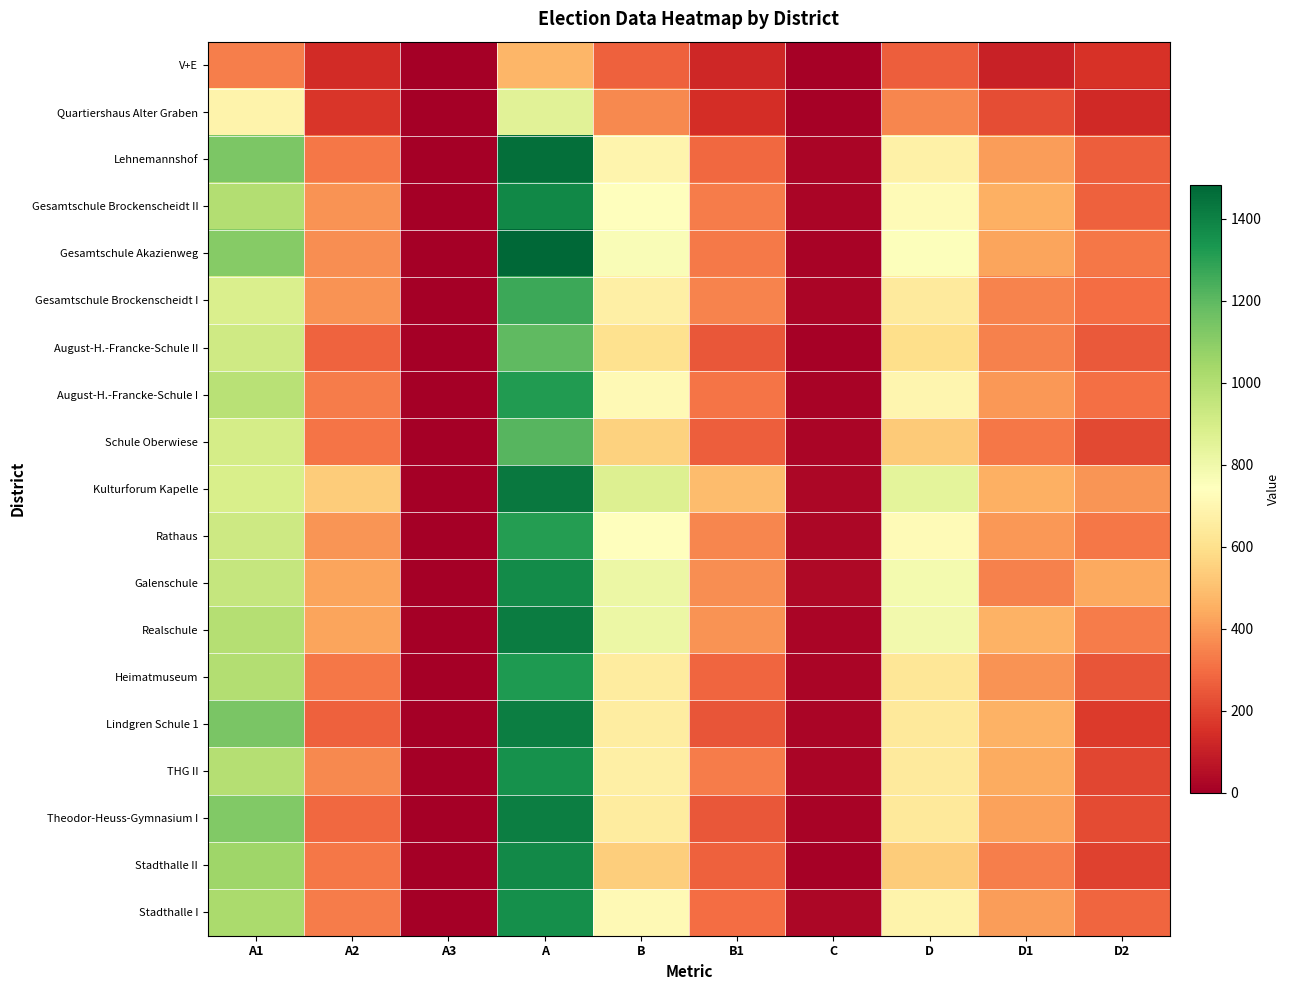

Reading left to right, transcribe all the data shown in this chart.

V+E: A1=336	A2=137	A3=0	A=473	B=272	B1=125	C=7	D=265	D1=110	D2=155
Quartiershaus Alter Graben: A1=689	A2=165	A3=0	A=854	B=362	B1=141	C=7	D=355	D1=225	D2=130
Lehnemannshof: A1=1135	A2=323	A3=0	A=1458	B=690	B1=287	C=18	D=672	D1=408	D2=264
Gesamtschule Brockenscheidt II: A1=997	A2=387	A3=0	A=1384	B=745	B1=331	C=22	D=723	D1=456	D2=267
Gesamtschule Akazienweg: A1=1108	A2=375	A3=0	A=1483	B=764	B1=329	C=13	D=751	D1=428	D2=323
Gesamtschule Brockenscheidt I: A1=881	A2=386	A3=0	A=1267	B=668	B1=348	C=20	D=648	D1=352	D2=296
August-H.-Francke-Schule II: A1=916	A2=278	A3=0	A=1194	B=605	B1=249	C=9	D=596	D1=344	D2=252
August-H.-Francke-Schule I: A1=982	A2=334	A3=0	A=1316	B=713	B1=314	C=15	D=698	D1=395	D2=303
Schule Oberwiese: A1=900	A2=313	A3=0	A=1213	B=551	B1=264	C=21	D=530	D1=320	D2=210
Kulturforum Kapelle: A1=890	A2=536	A3=0	A=1426	B=872	B1=488	C=27	D=845	D1=452	D2=393
Rathaus: A1=923	A2=390	A3=0	A=1313	B=744	B1=354	C=24	D=720	D1=398	D2=322
Galenschule: A1=945	A2=425	A3=0	A=1370	B=812	B1=375	C=29	D=783	D1=344	D2=439
Realschule: A1=991	A2=424	A3=0	A=1415	B=816	B1=385	C=23	D=793	D1=460	D2=333
Heimatmuseum: A1=1002	A2=319	A3=0	A=1321	B=651	B1=279	C=20	D=631	D1=388	D2=243
Lindgren Schule 1: A1=1138	A2=271	A3=0	A=1409	B=660	B1=238	C=20	D=640	D1=463	D2=177
THG II: A1=991	A2=361	A3=0	A=1352	B=669	B1=332	C=21	D=648	D1=443	D2=205
Theodor-Heuss-Gymnasium I: A1=1121	A2=287	A3=0	A=1408	B=651	B1=246	C=12	D=639	D1=421	D2=218
Stadthalle II: A1=1051	A2=324	A3=0	A=1375	B=544	B1=271	C=9	D=535	D1=339	D2=196
Stadthalle I: A1=1024	A2=332	A3=0	A=1356	B=713	B1=296	C=24	D=689	D1=406	D2=283